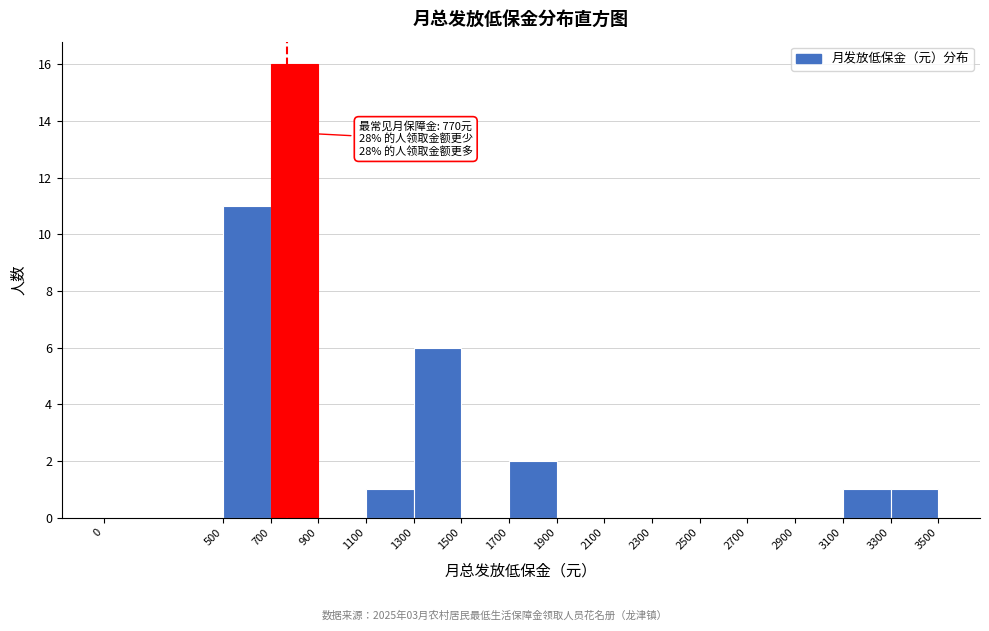

Over which range of the x-axis is the bar tallest?

700 to 900